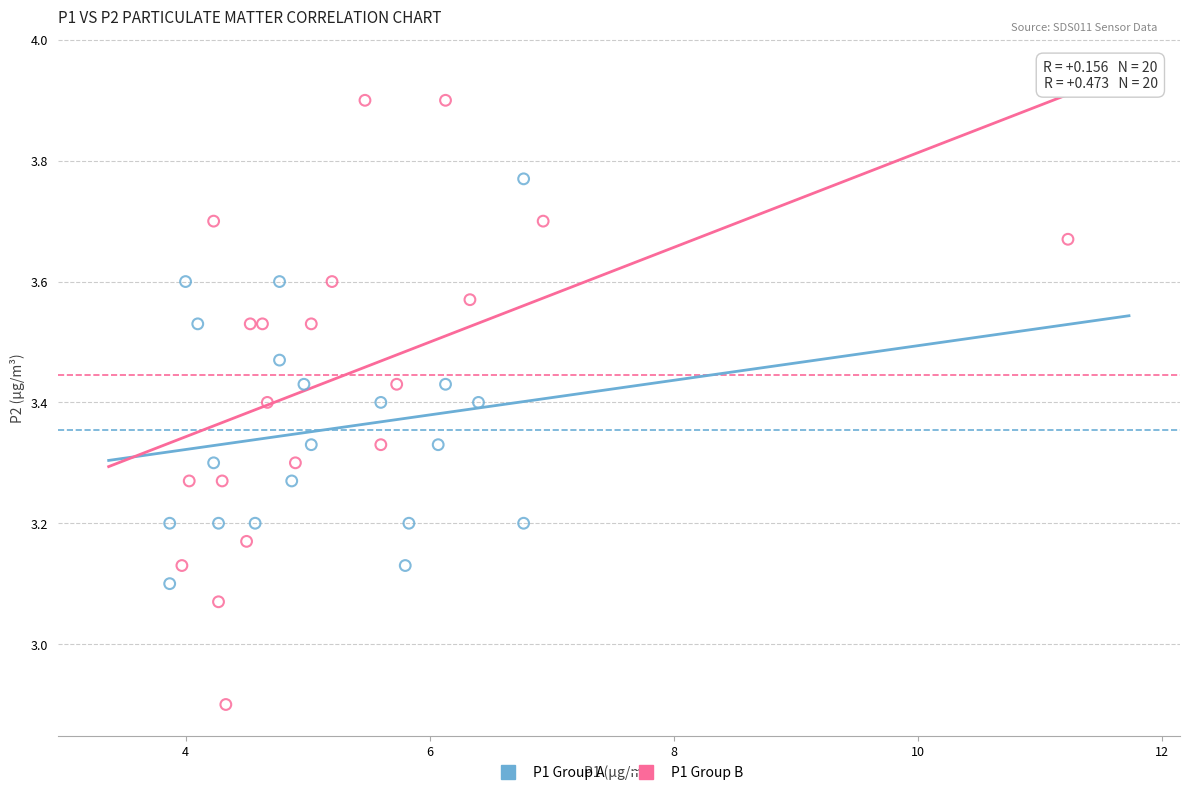

Which series reaches the minimum Y coordinate?

P1 Group B